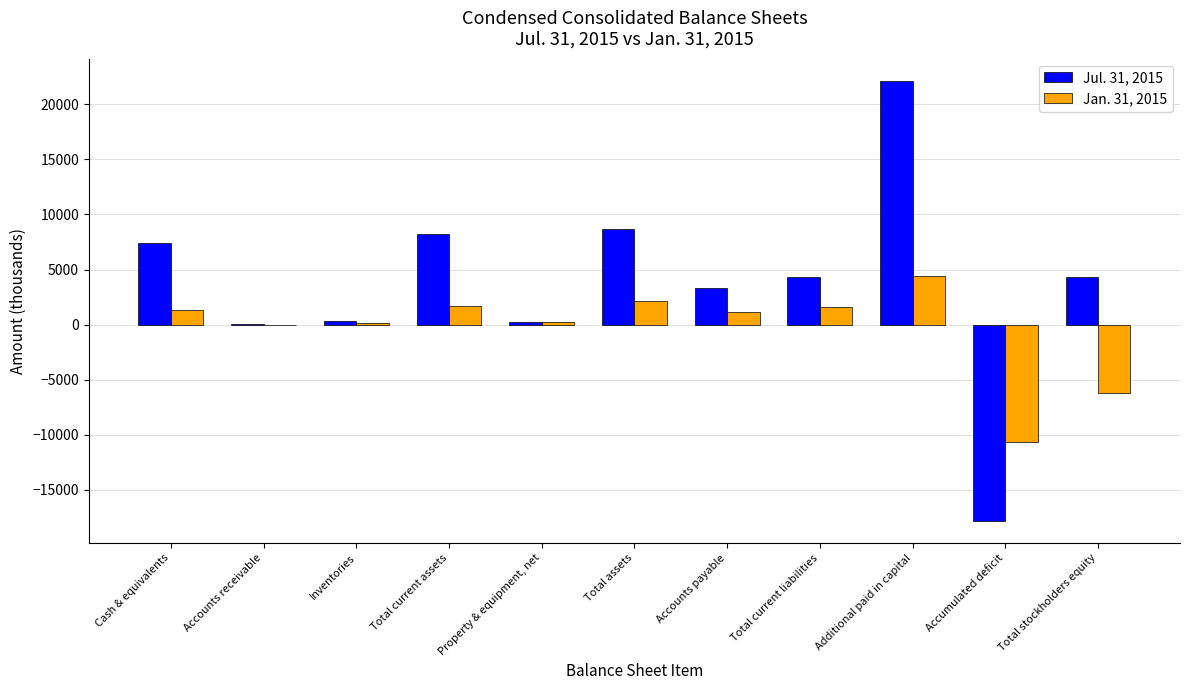

What is the maximum value shown in the chart?

22147